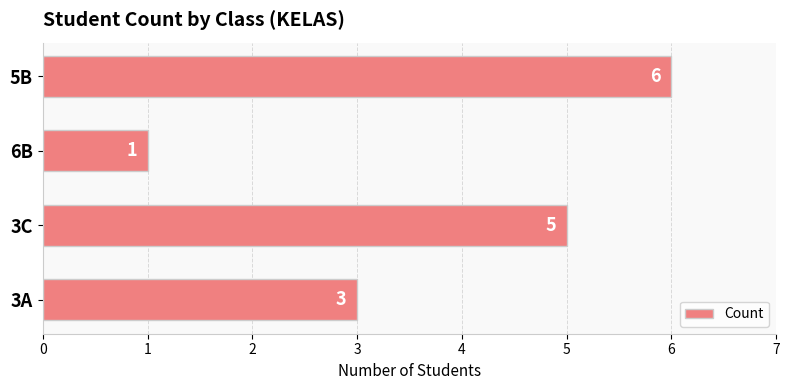

At which label is the value closest to 3?

3A